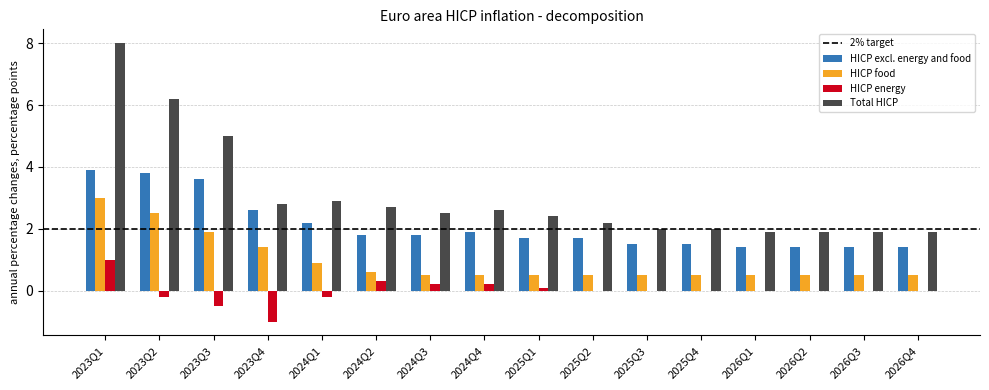

Count the number of categories in the chart.

16